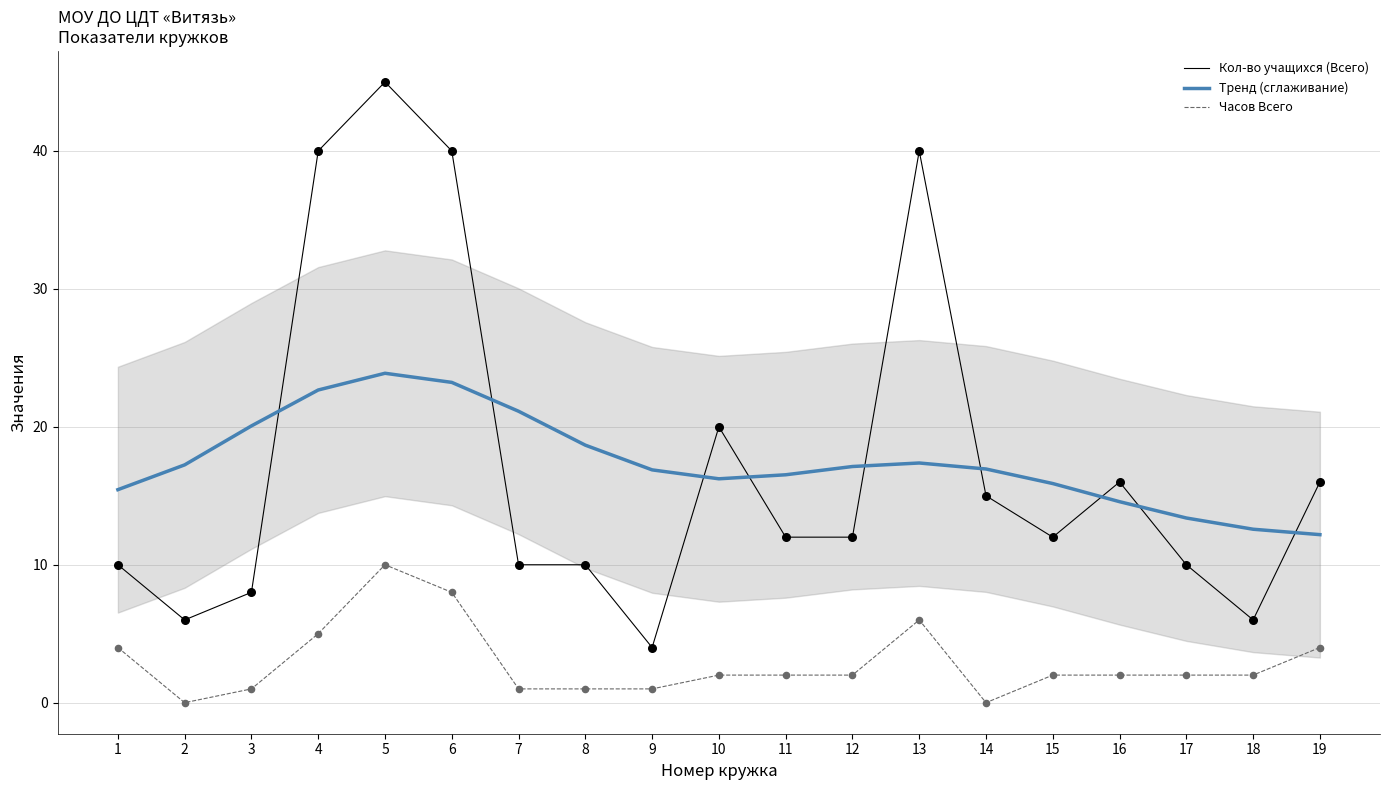

At how many categories does at least one series exceed 7?

19